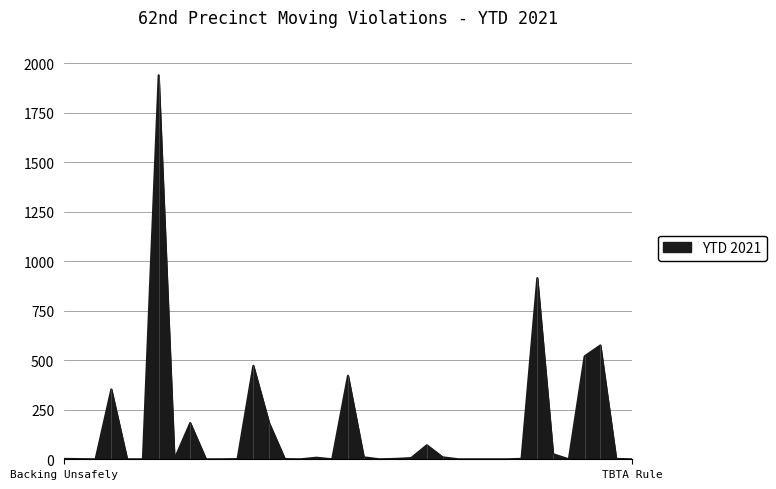

Rank the categories by value from lowest to highest.

Bus Lane, Commercial Veh on Pkwy, Cruising For Passengers, Driving Too Slow, Equipment (Other), Excessive Noise, Following Too Closely, Improper Taxi Pickup, Lamps on Bicycle, Overheight, Overlength, Overweight, Overwidth, Scooter In NYC, TBTA Rule, Bike Lane, Fail to Keep Right, Failure to yield ROW to Vehicle, Backing Unsafely, Motorcycle (Other), Pavement Markings, Spillback, Not Giving R of W to Veh., Improper Passing, Improper/Missing Plates, One Way Street, School Bus, Obstructed Plate, Equipment, Failure to Signal, Cell Phone, Improper Turn, Fail to yield ROW to Pedestrian, Seat Belt, Speeding, Red Light, Disobey Traffic Control Device